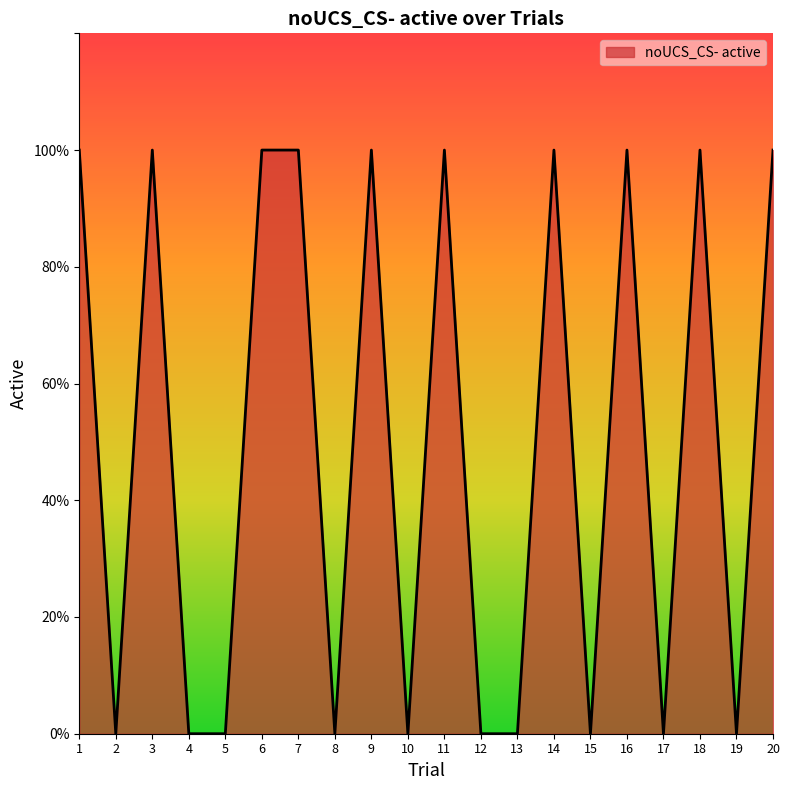

Where is the data nearest to the value 0?

2